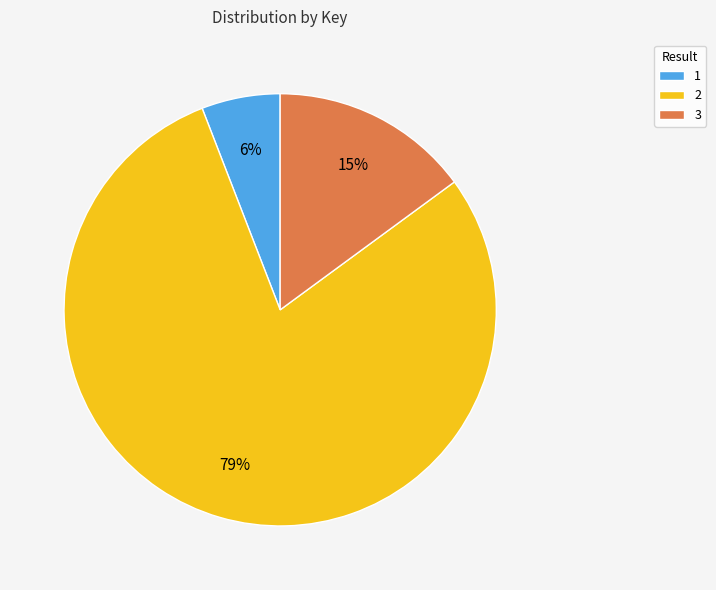

What is the majority slice?

2